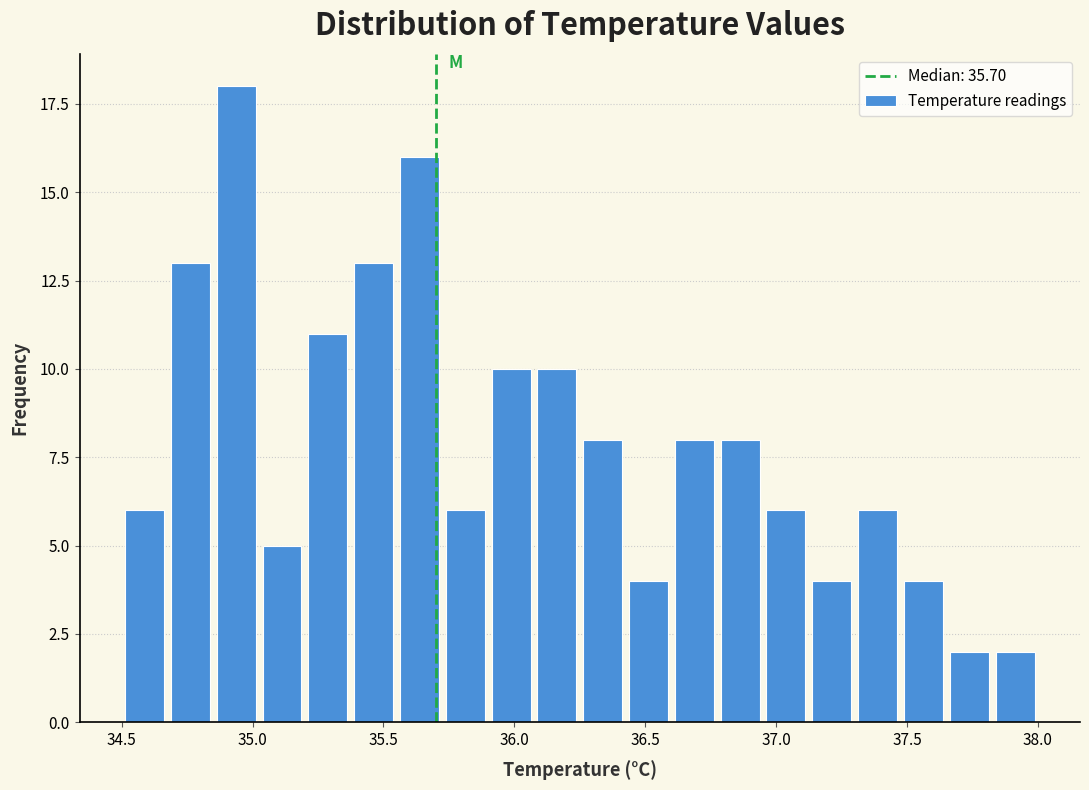

Around what value on the x-axis is the tallest bar? Give the approximate position of its centre, as read against the axis.

34.95